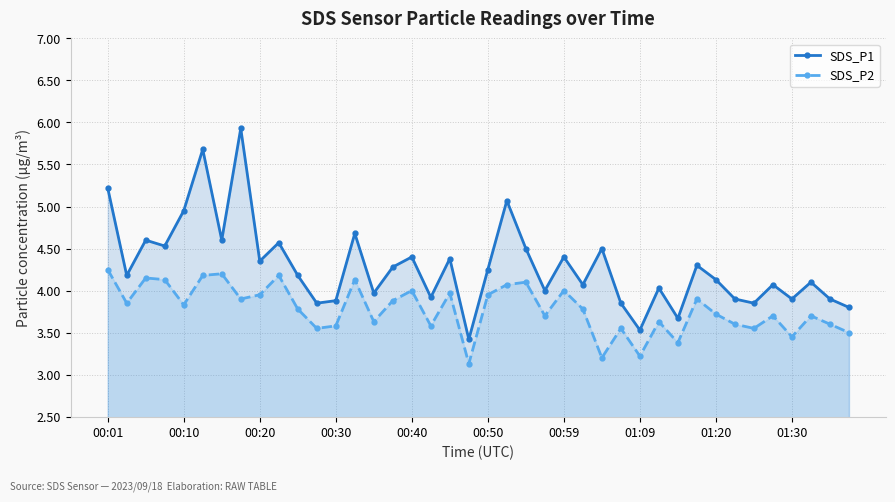

True or false: SDS_P2 and SDS_P1 intersect in this chart.

False